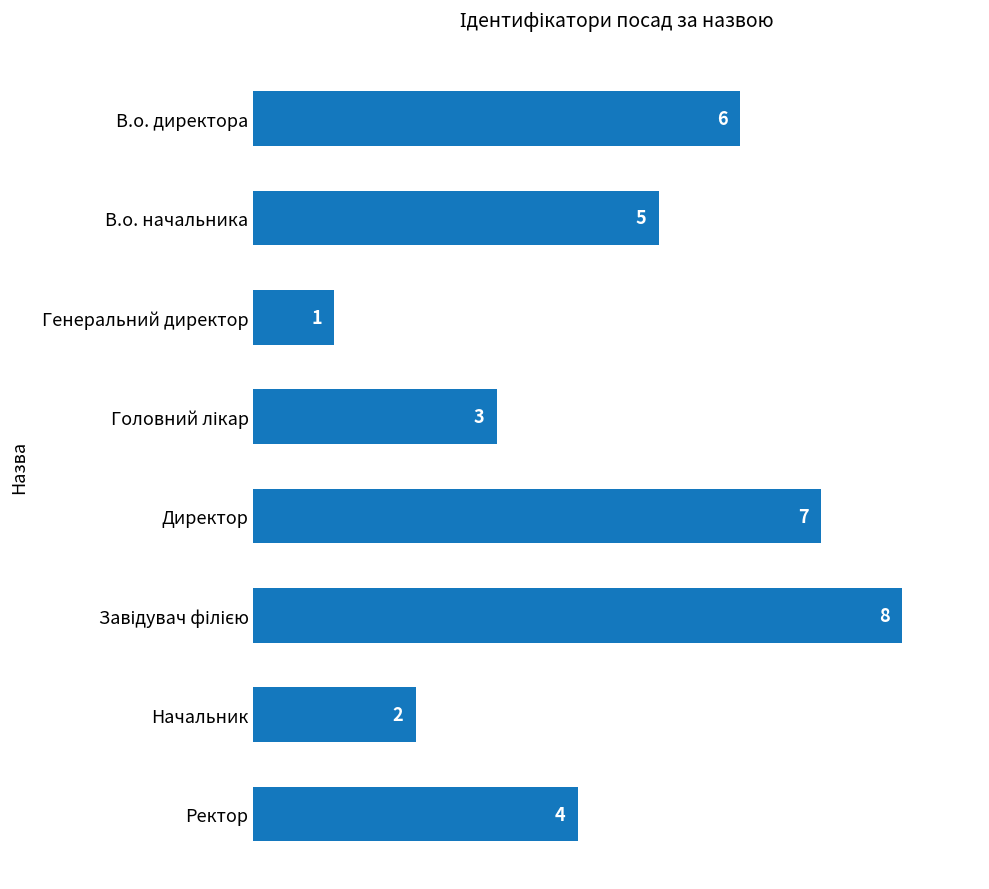

What is the difference between the maximum and minimum values?

7